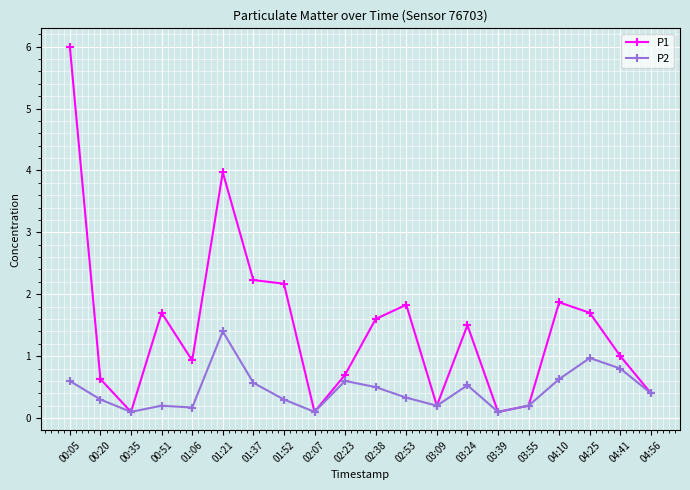

What is the label of the 1st point from the left?

00:05